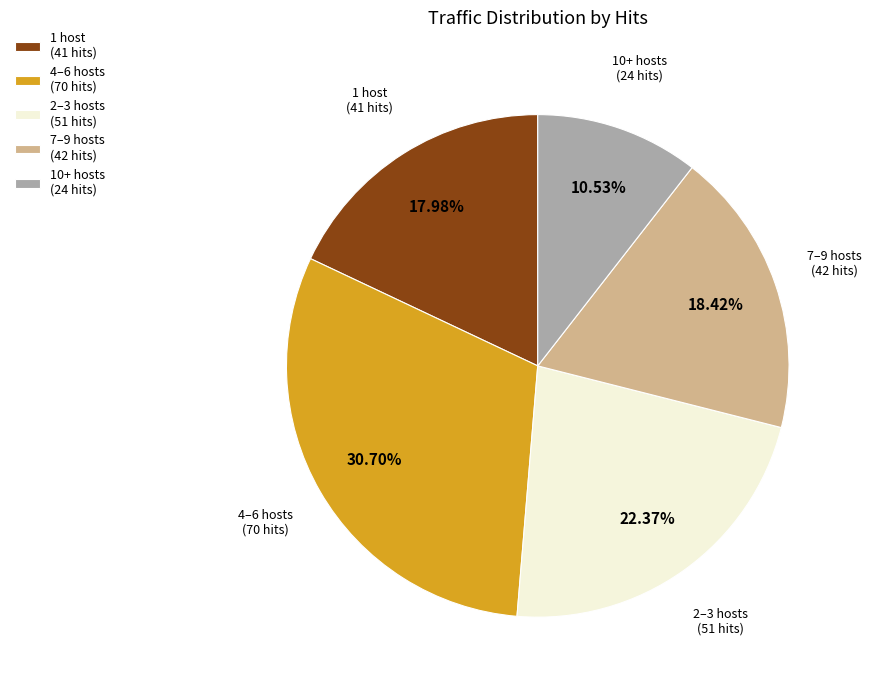

Does any single category account for the majority?

No